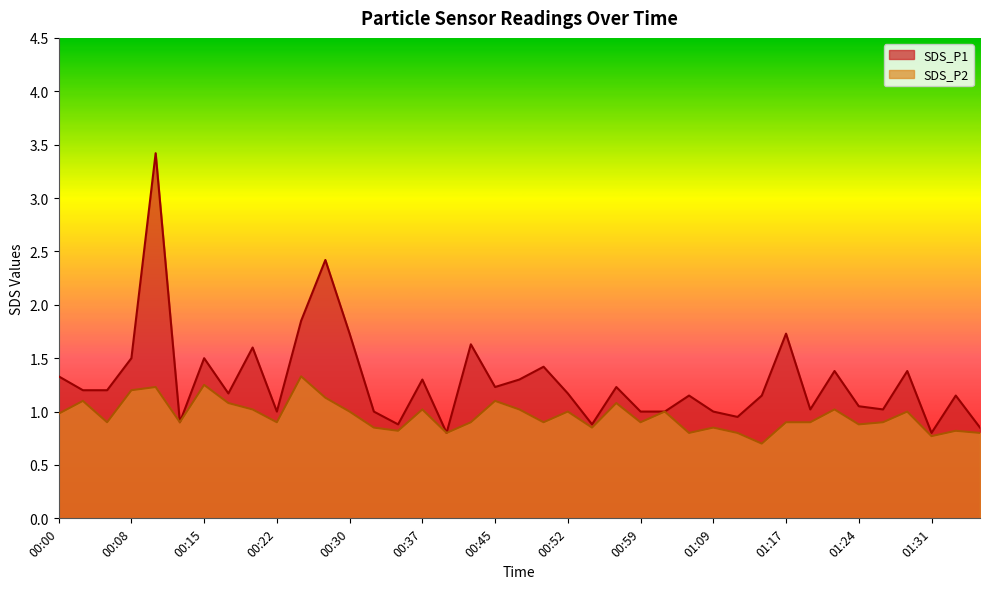

True or false: SDS_P2 and SDS_P1 intersect in this chart.

False